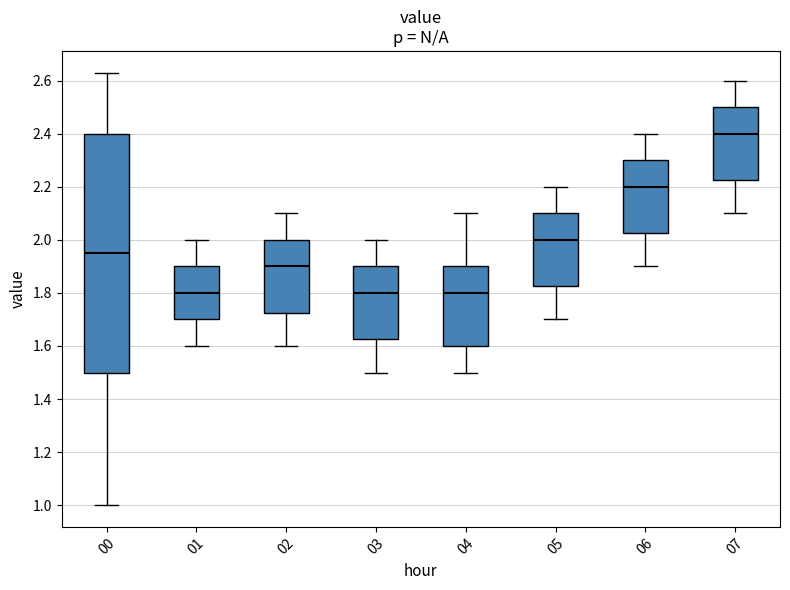

Reading left to right, transcribe this box plot: for each box, give where its median line is, the range the box spans, and where its two whiskers end, as read against the y-axis. The values are not printed on the chart, so give them approximately, as read against the axis.

00: median 1.96, box 1.50 to 2.40, whiskers 1.00 to 2.64
01: median 1.80, box 1.70 to 1.90, whiskers 1.60 to 2.00
02: median 1.90, box 1.72 to 2.00, whiskers 1.60 to 2.10
03: median 1.80, box 1.62 to 1.90, whiskers 1.50 to 2.00
04: median 1.80, box 1.60 to 1.90, whiskers 1.50 to 2.10
05: median 2.00, box 1.82 to 2.10, whiskers 1.70 to 2.20
06: median 2.20, box 2.02 to 2.30, whiskers 1.90 to 2.40
07: median 2.40, box 2.22 to 2.50, whiskers 2.10 to 2.60